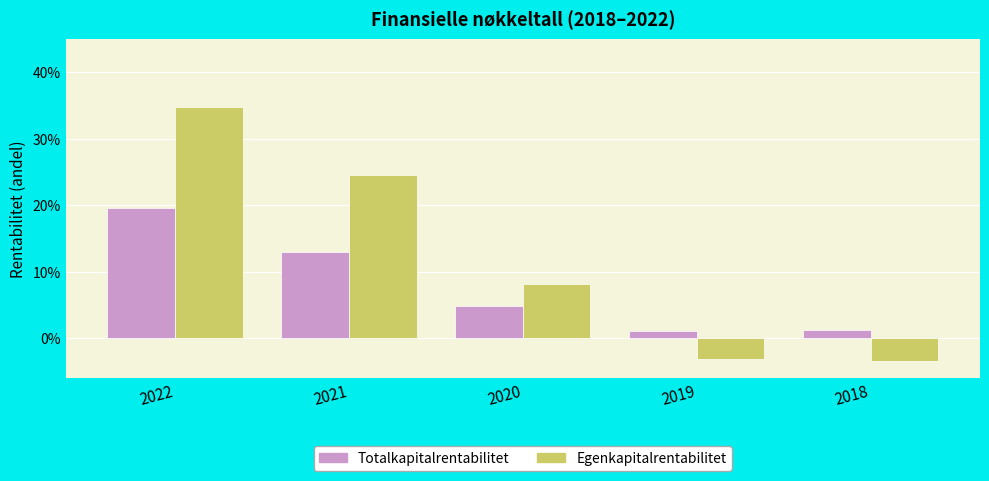

Is it true that Totalkapitalrentabilitet equals 0.1 at 2021?

True